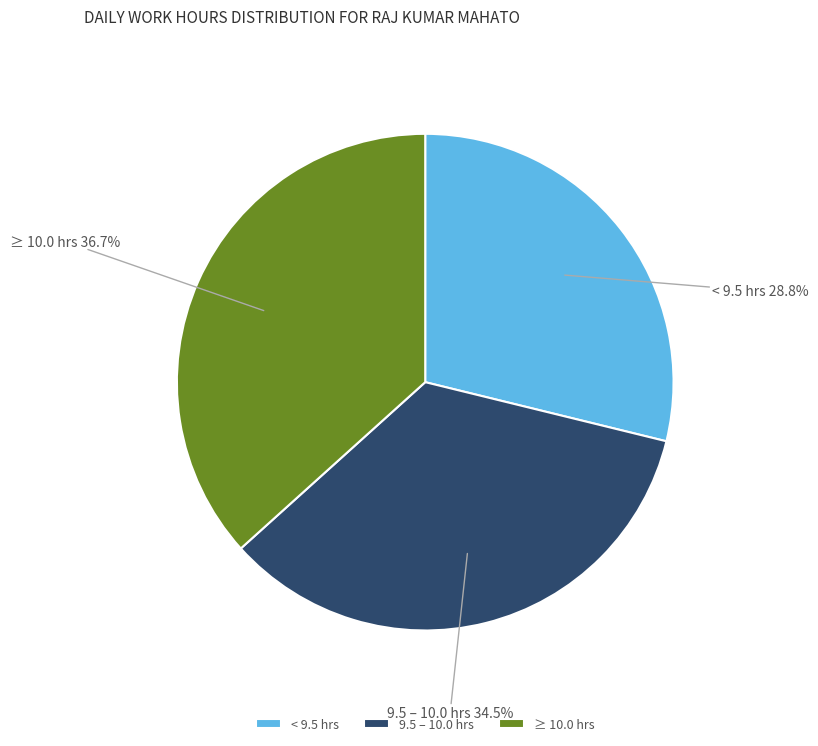

What is the largest slice in the pie chart?

≥ 10.0 hrs